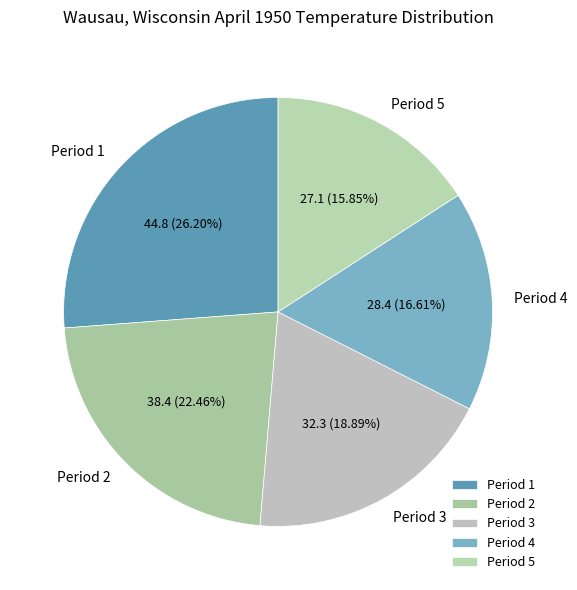

Does any single category account for the majority?

No